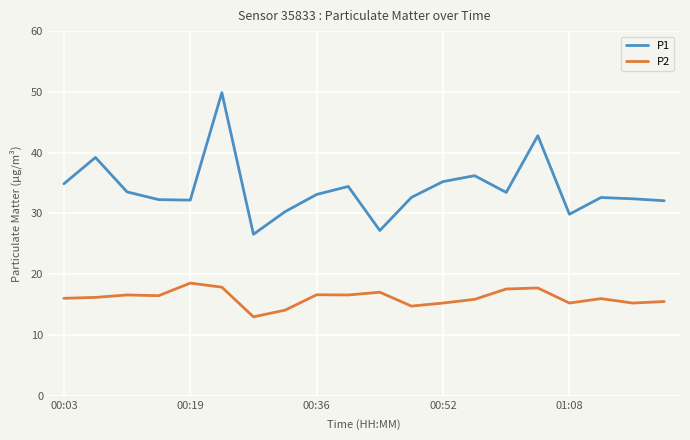

Which series has the largest total across all categories?

P1